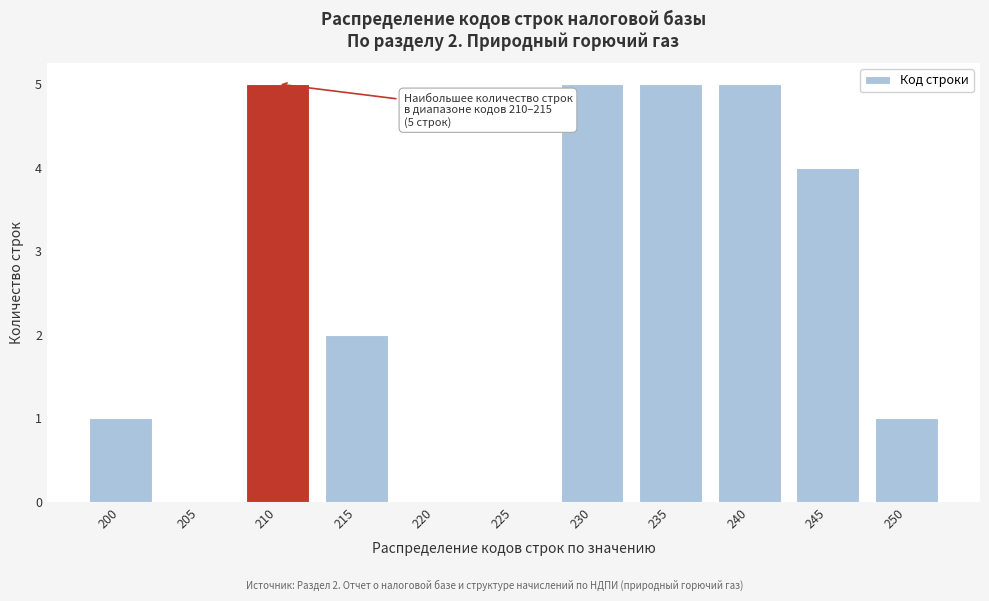

Reading left to right, list all the values displayed in this chart.

200=1	205=0	210=5	215=2	220=0	225=0	230=5	235=5	240=5	245=4	250=1